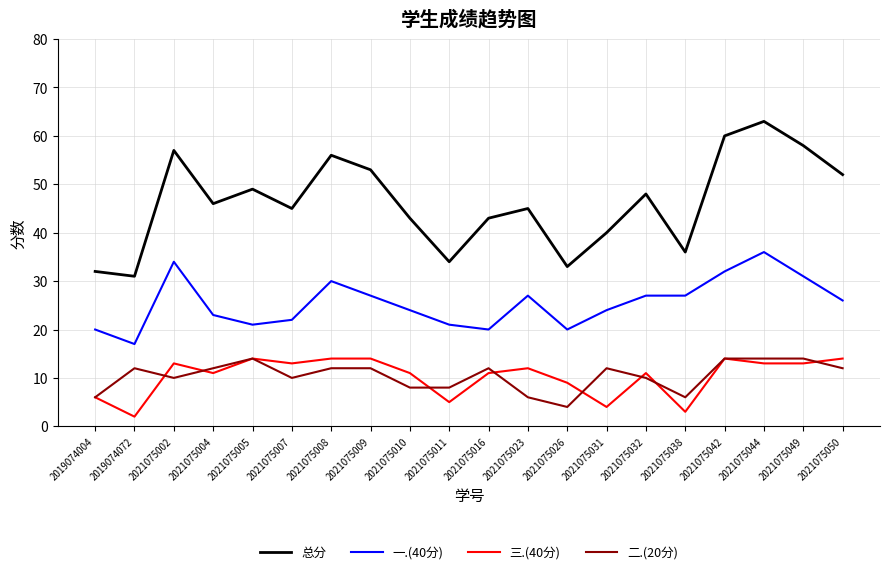

What is the total value across all series at 2021075031?

80